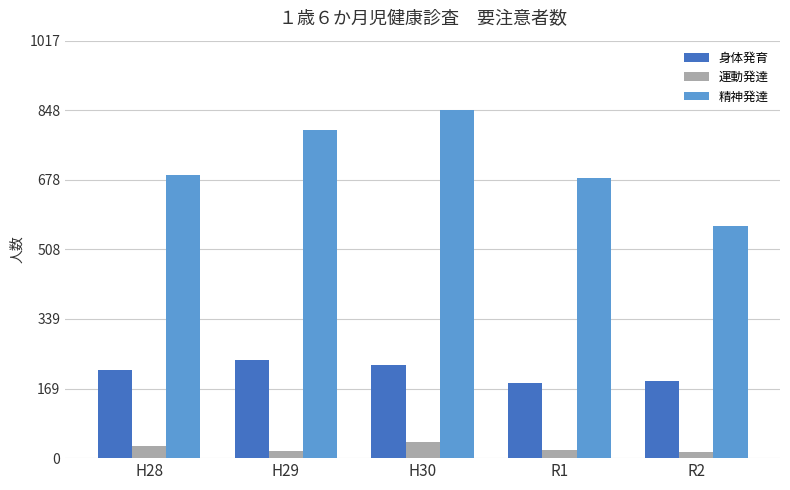

List the series in order of their peak value, highest first.

精神発達, 身体発育, 運動発達